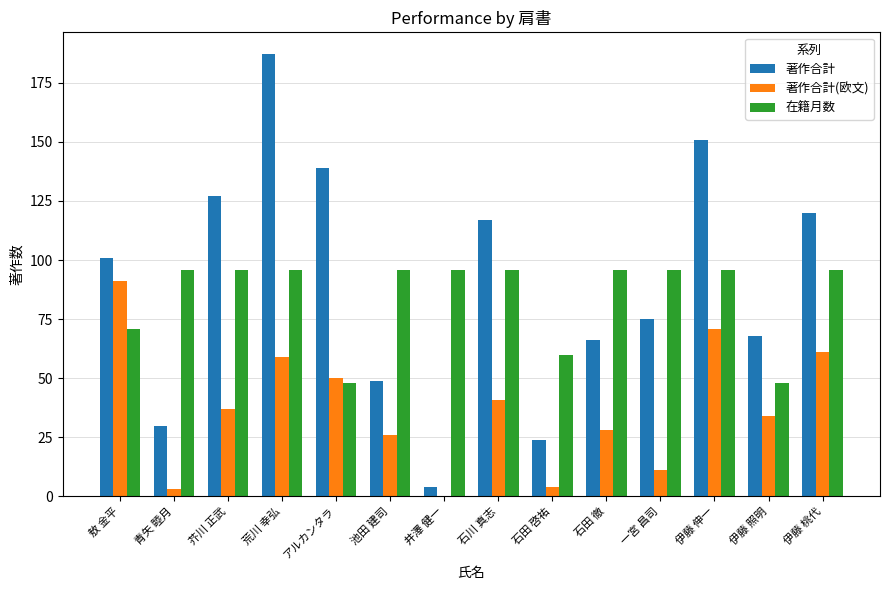

Is the value of 在籍月数 at 伊藤 桃代 greater than the value of 著作合計 at 敖 金平?

No